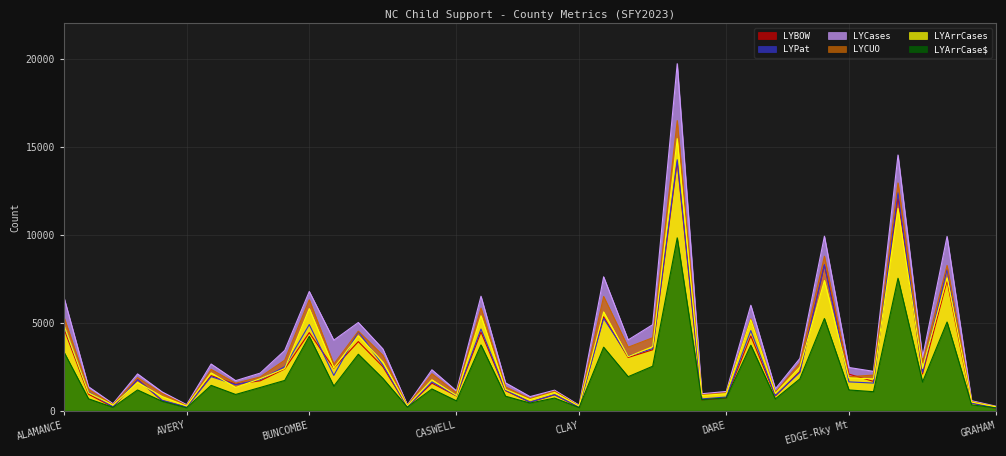

Which series changed the most between ALEXANDER and CUMBERLAND?

LYCases